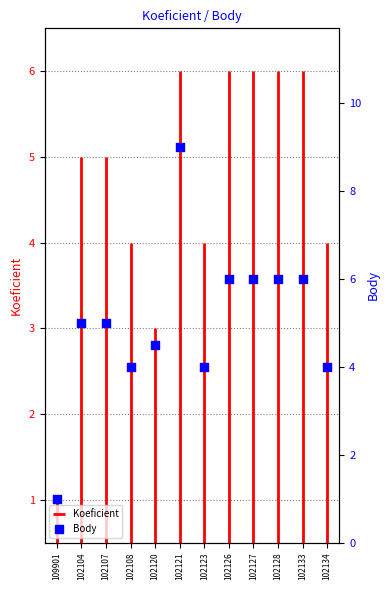

What is the change in value from 102104 to 102108?

-1.0